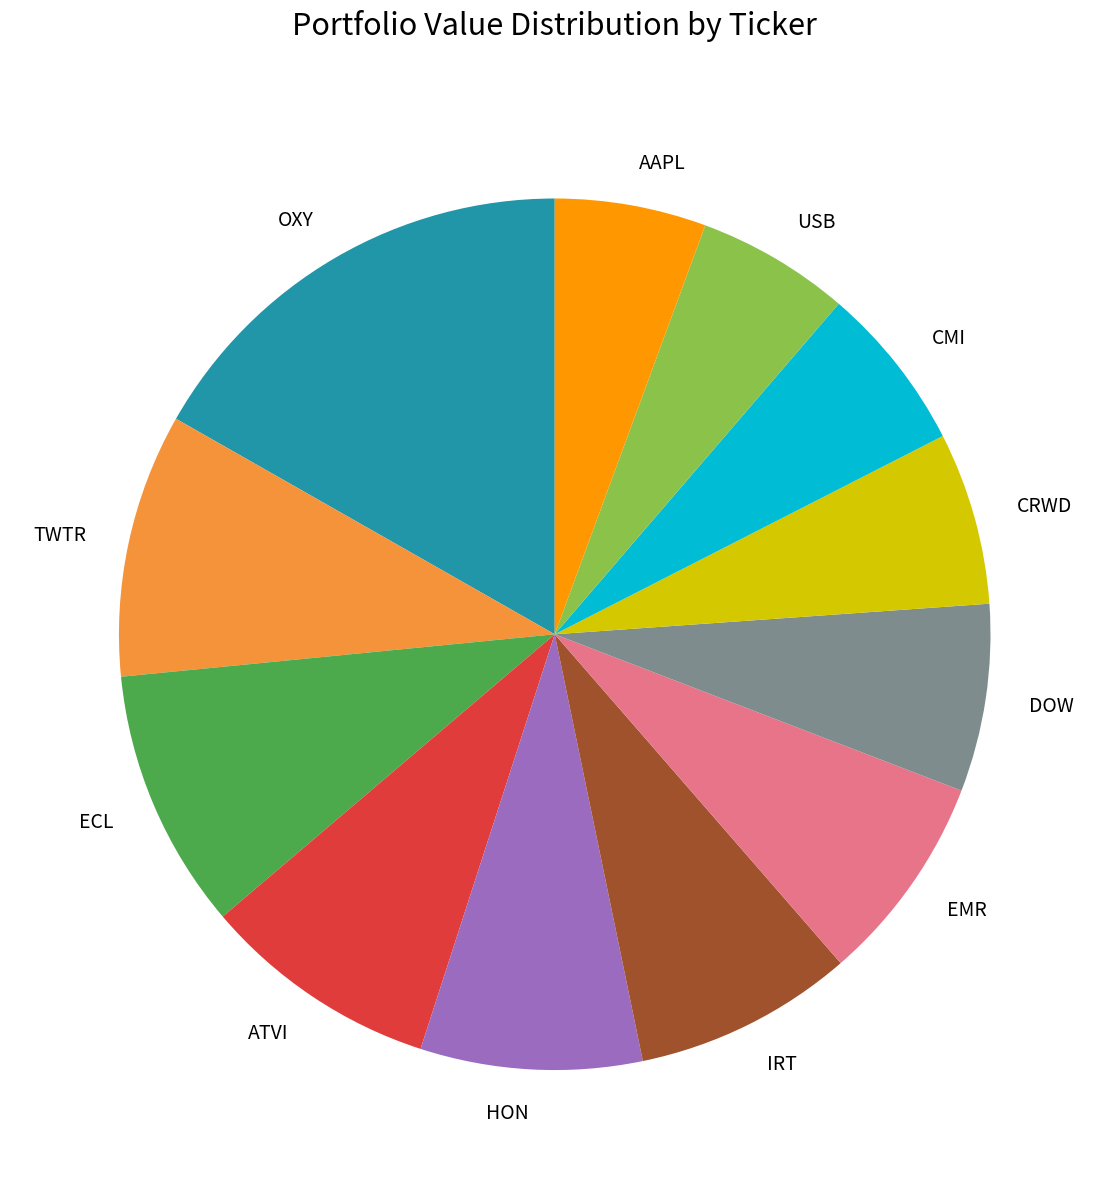

True or false: DOW accounts for 7% of the total.

True